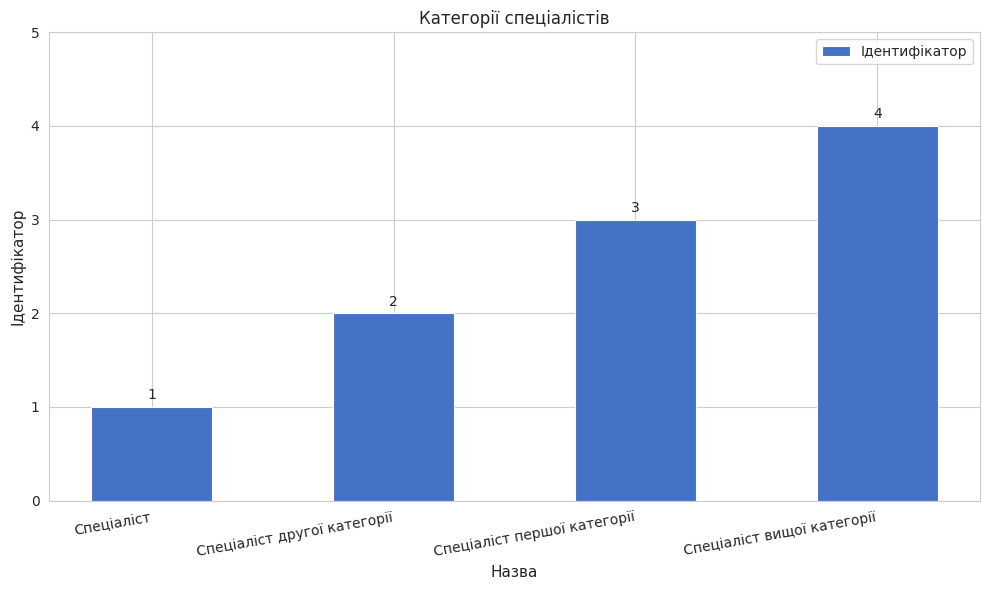

Rank the categories by value from highest to lowest.

Спеціаліст вищої категорії, Спеціаліст першої категорії, Спеціаліст другої категорії, Спеціаліст